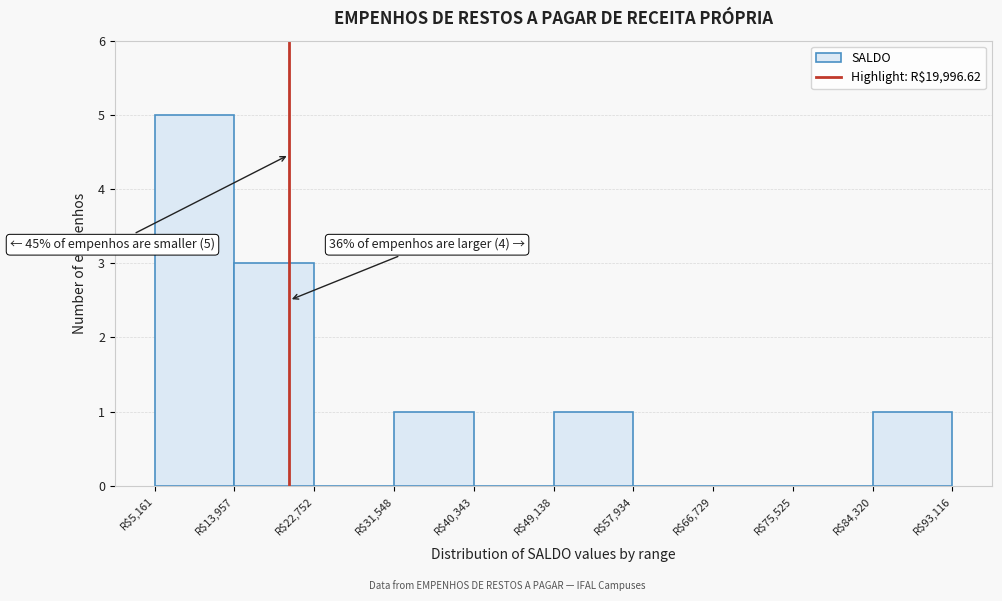

Which range on the x-axis has the tallest bar?

5000 to 14000